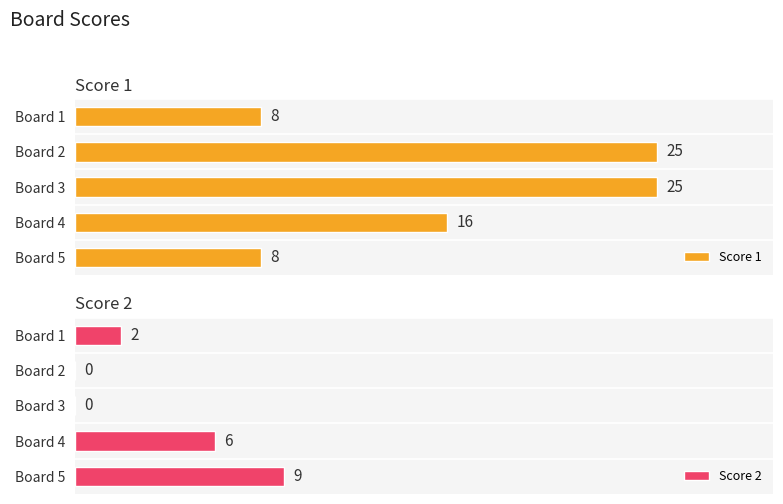

How many series are shown in this chart?

2